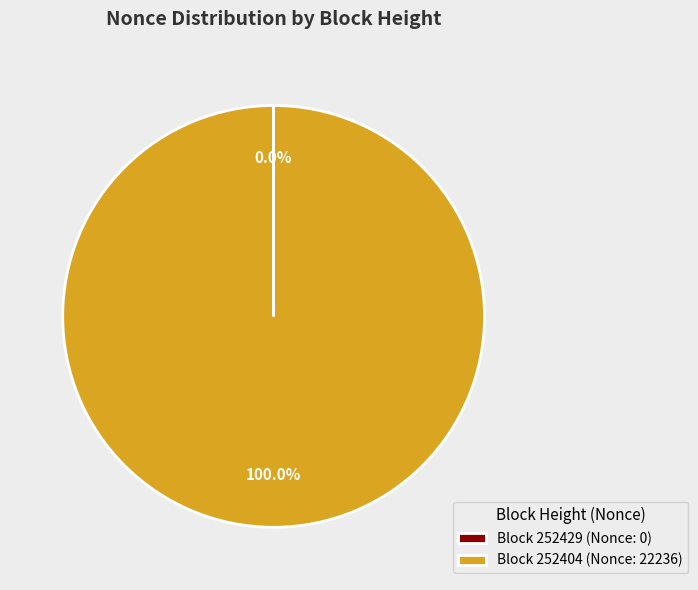

Which category has the biggest portion of the pie?

Block 252404 (Nonce: 22236)